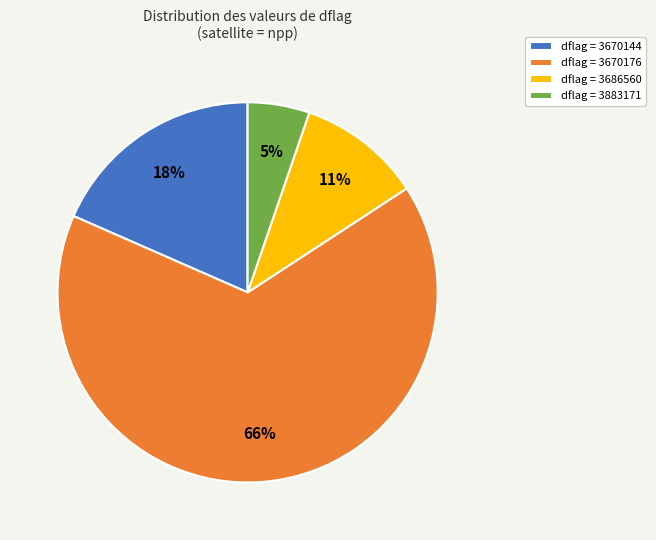

Is there any slice that represents more than half of the pie?

Yes